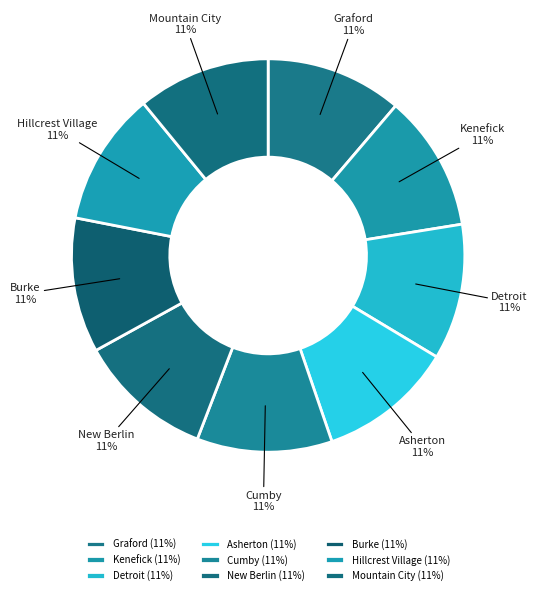

What is the ratio of the value at Cumby to the value at Mountain City?

1.0